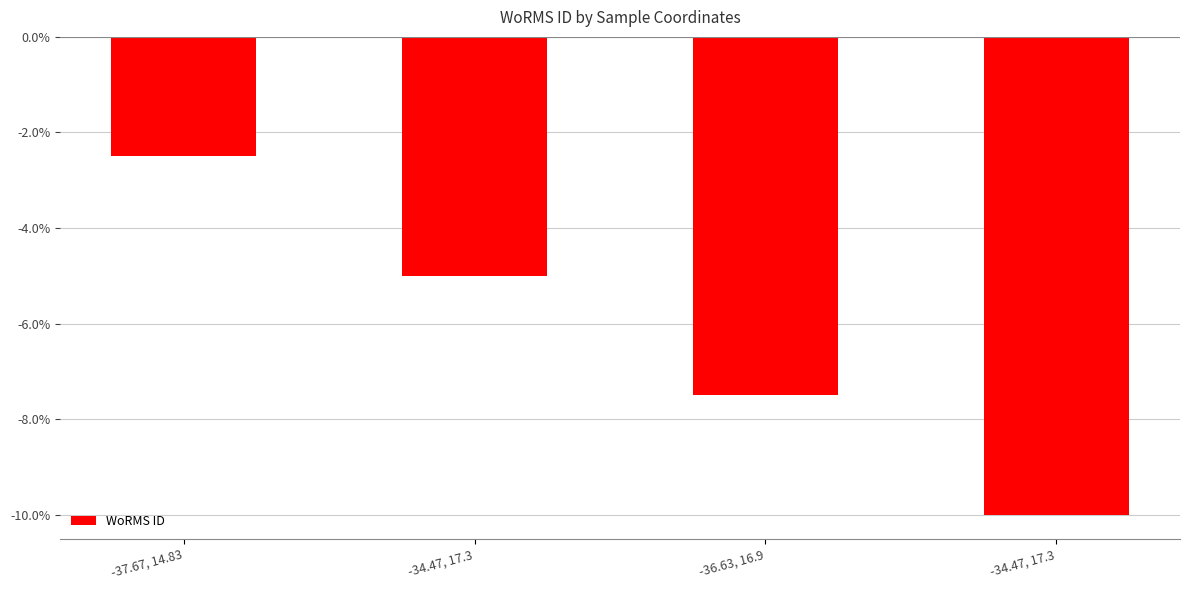

Between -37.67, 14.83 and -36.63, 16.9, which is larger?

-37.67, 14.83